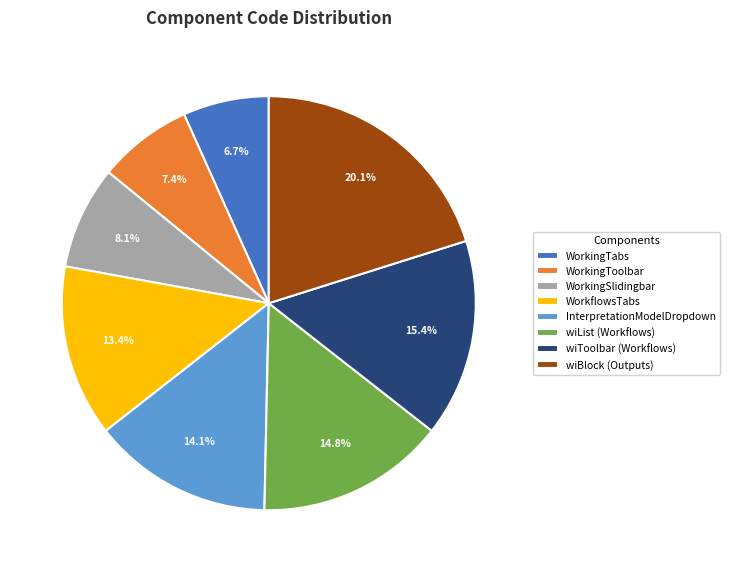

Rank the categories by value from highest to lowest.

wiBlock (Outputs), wiToolbar (Workflows), wiList (Workflows), InterpretationModelDropdown, WorkflowsTabs, WorkingSlidingbar, WorkingToolbar, WorkingTabs